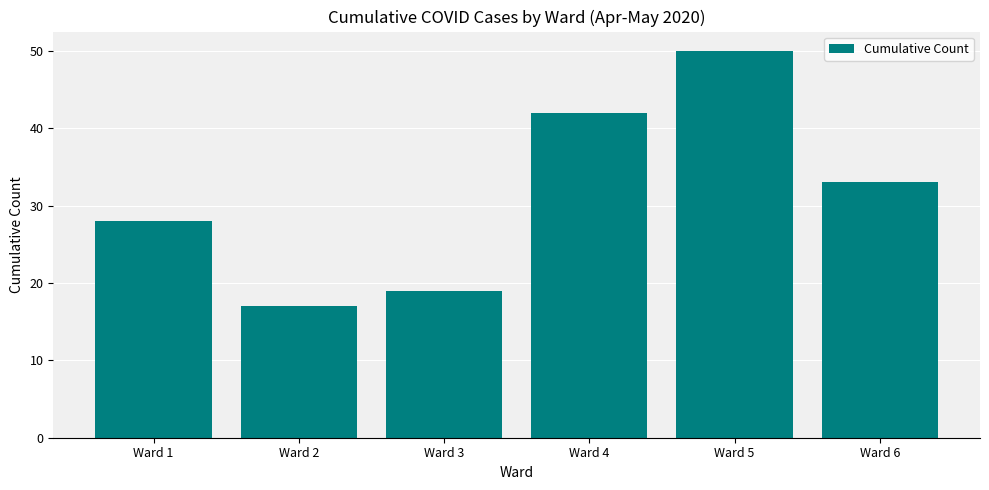

Reading right to left, transcribe all the data shown in this chart.

Ward 6=33	Ward 5=50	Ward 4=42	Ward 3=19	Ward 2=17	Ward 1=28